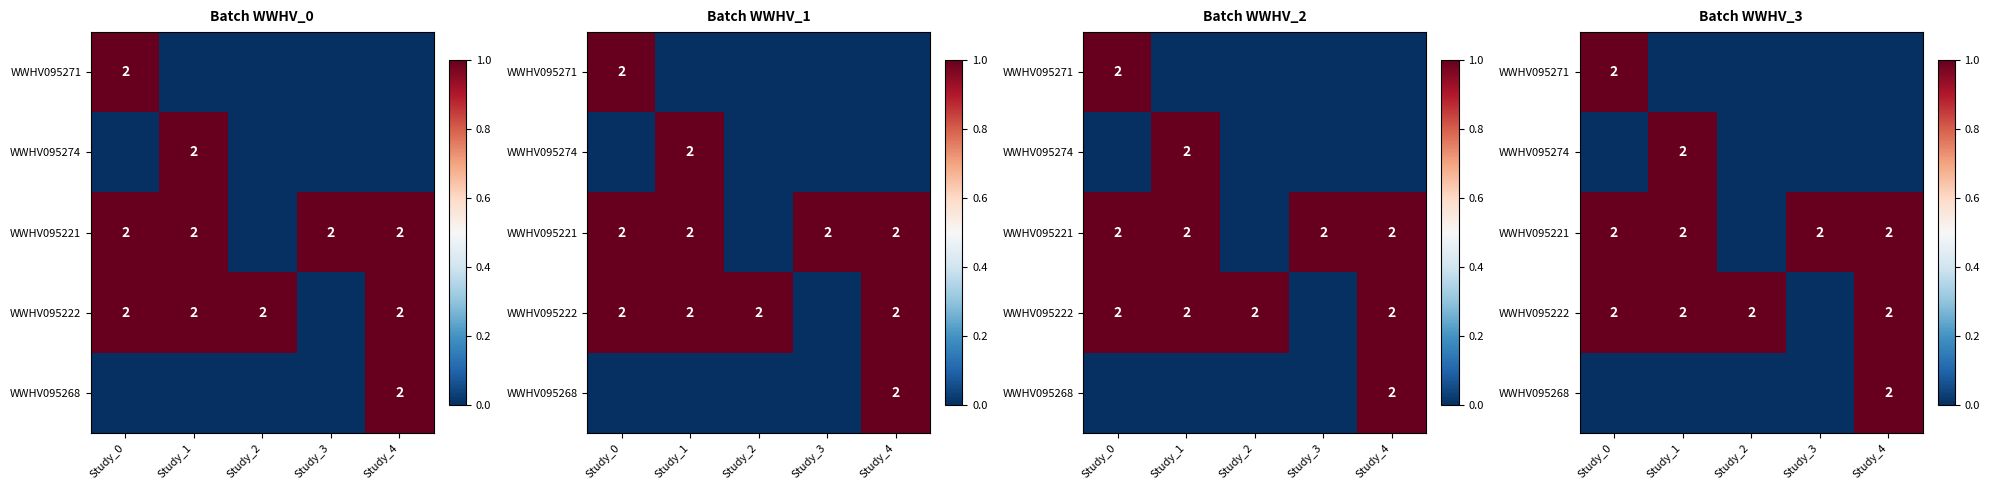

At Study_0, list the series in order from smallest to largest.

WWHV095274, WWHV095268, WWHV095271, WWHV095221, WWHV095222